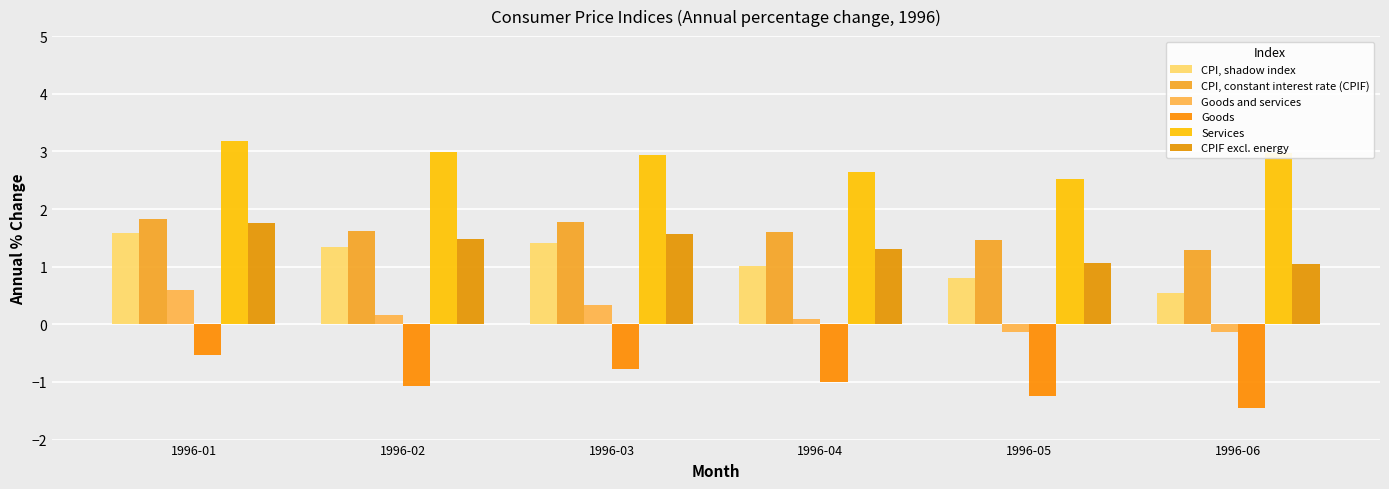

List the labels in order of CPIF excl. energy value, largest first.

1996-01, 1996-03, 1996-02, 1996-04, 1996-05, 1996-06